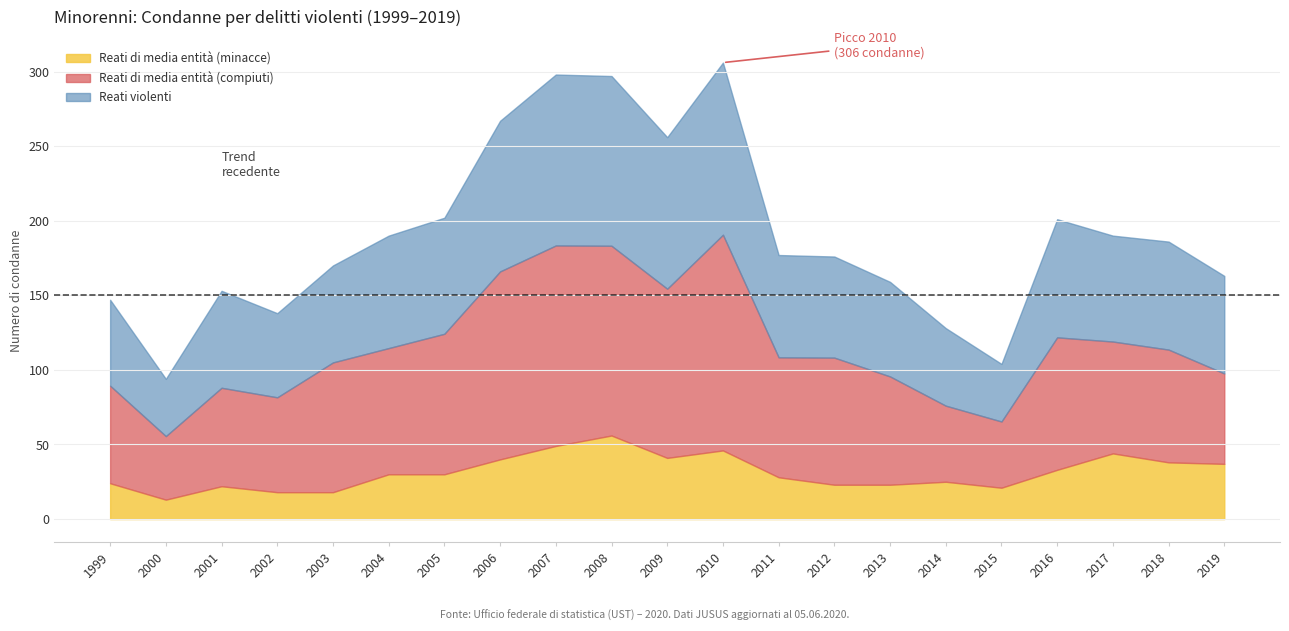

What are all the series names shown in the legend?

Reati di media entità (minacce), Reati di media entità (compiuti), Reati violenti